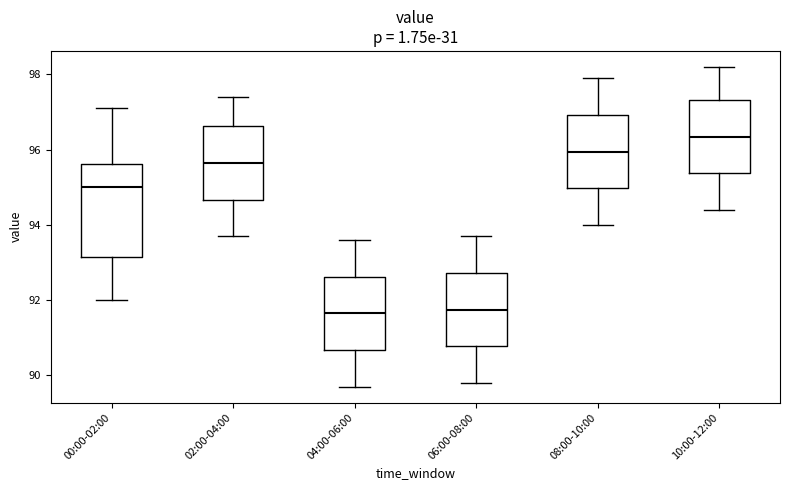

Reading left to right, read every box against the y-axis: the position of its median line, the range the box covers, and the ends of its whiskers. The values are not printed on the chart, so give them approximately, as read against the axis.

00:00-02:00: median 95.0, box 93.2 to 95.6, whiskers 92.0 to 97.2
02:00-04:00: median 95.6, box 94.6 to 96.6, whiskers 93.8 to 97.4
04:00-06:00: median 91.6, box 90.6 to 92.6, whiskers 89.8 to 93.6
06:00-08:00: median 91.8, box 90.8 to 92.8, whiskers 89.8 to 93.8
08:00-10:00: median 96.0, box 95.0 to 97.0, whiskers 94.0 to 98.0
10:00-12:00: median 96.4, box 95.4 to 97.4, whiskers 94.4 to 98.2